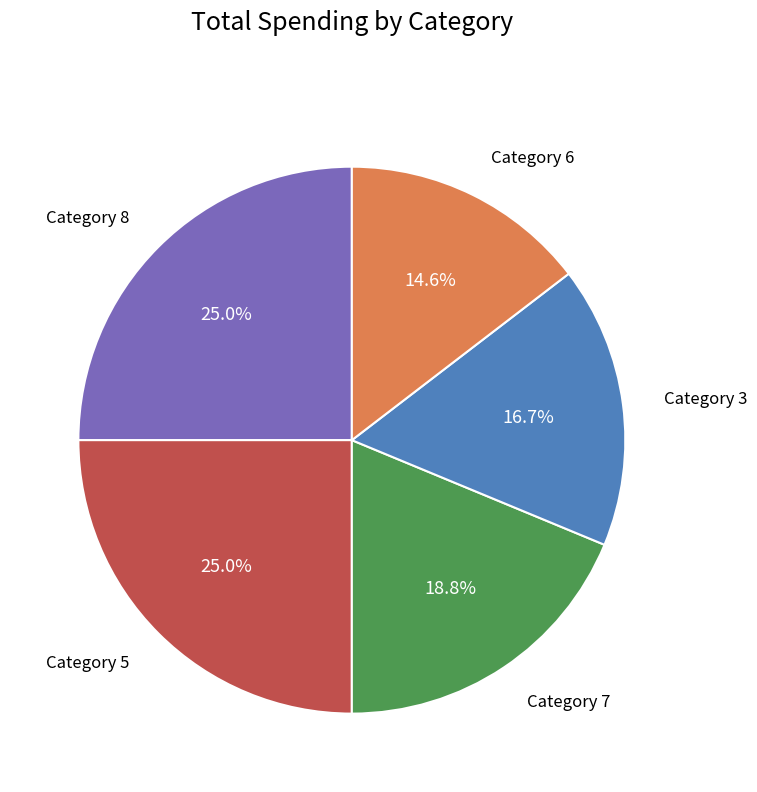

Count the number of slices in the pie.

5